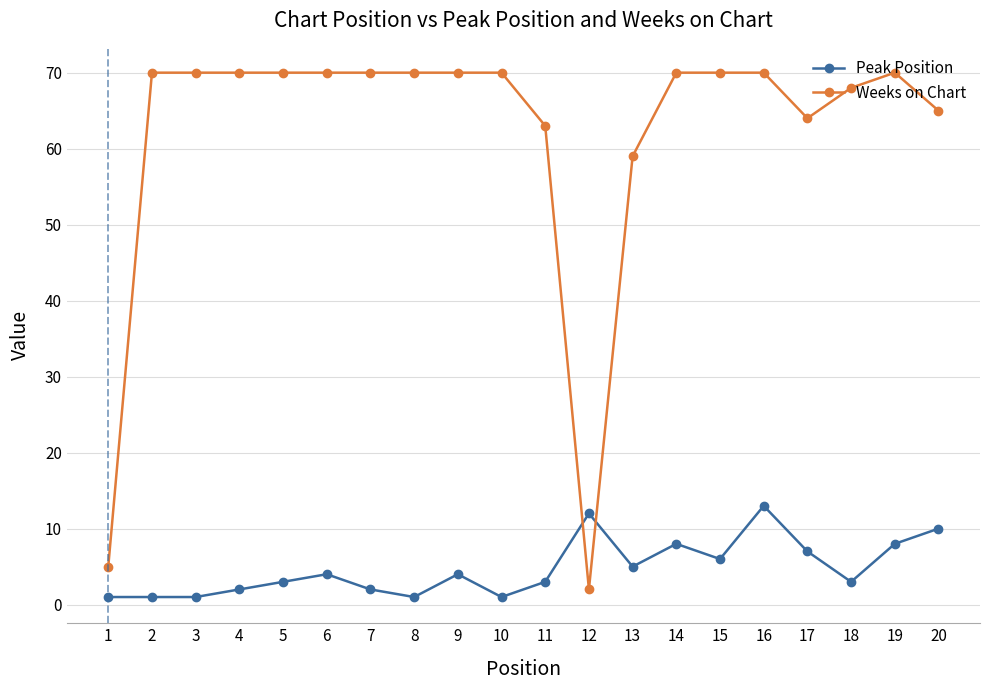

Between 13 and 17, which series saw the biggest shift?

Weeks on Chart